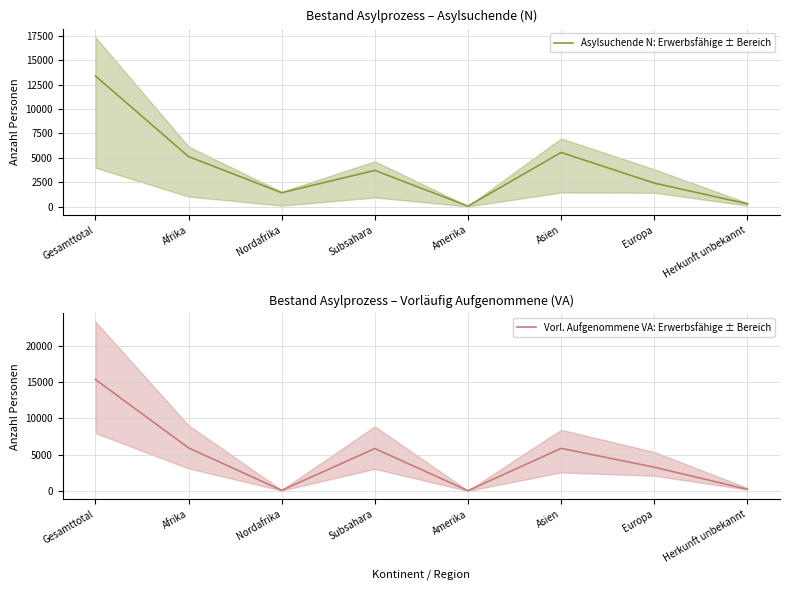

What is the total value across all series at Nordafrika?

1505